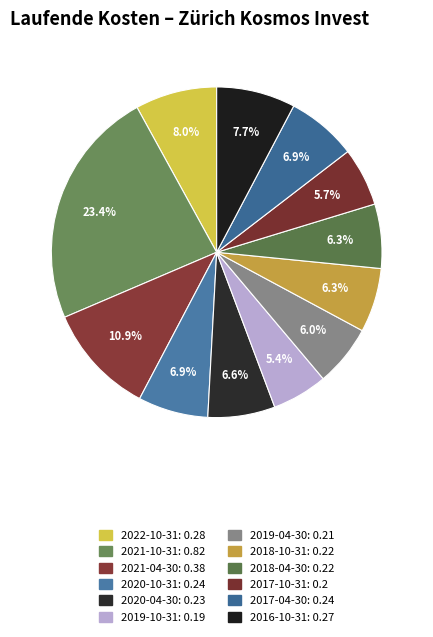

How many segments does this pie chart have?

12